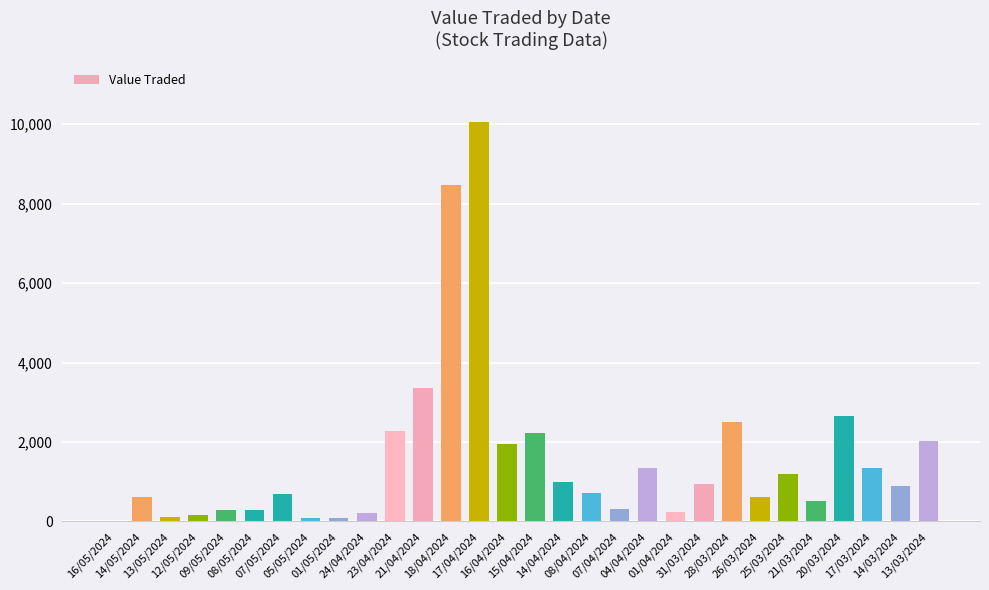

What is the greatest value displayed?

10052